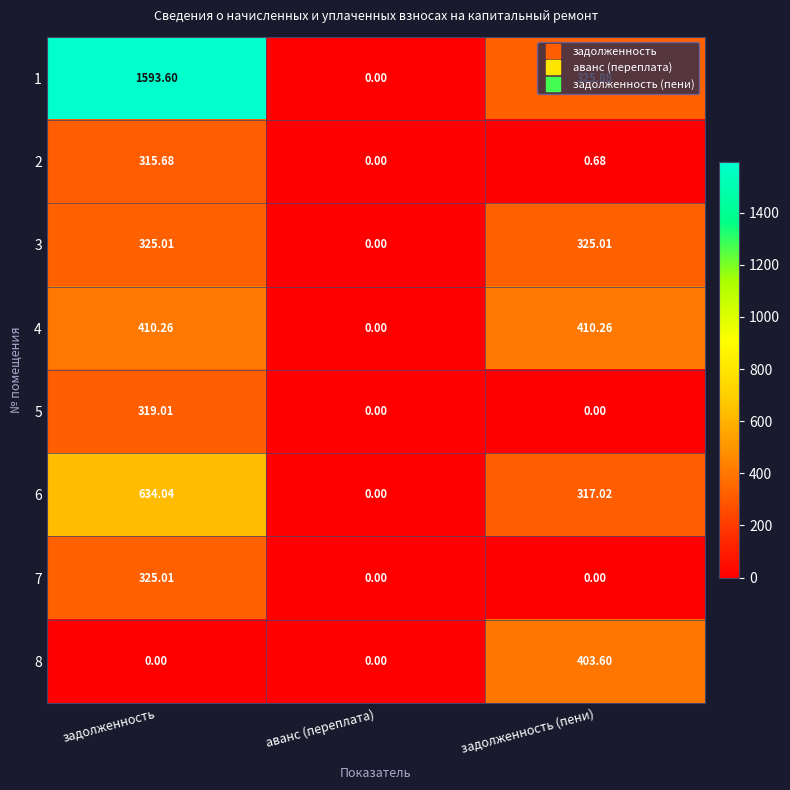

At which label does 3 first exceed 325?

задолженность